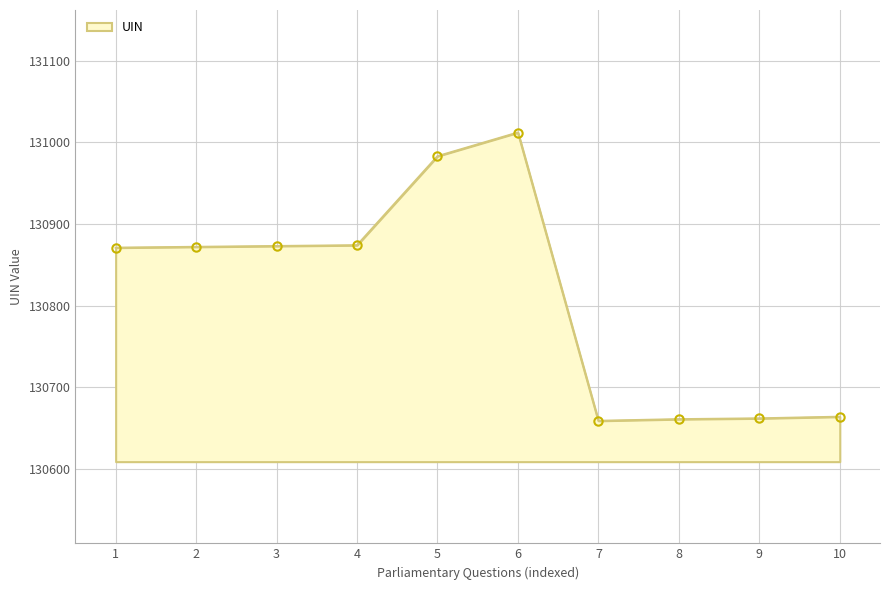

What is the average value?

130813